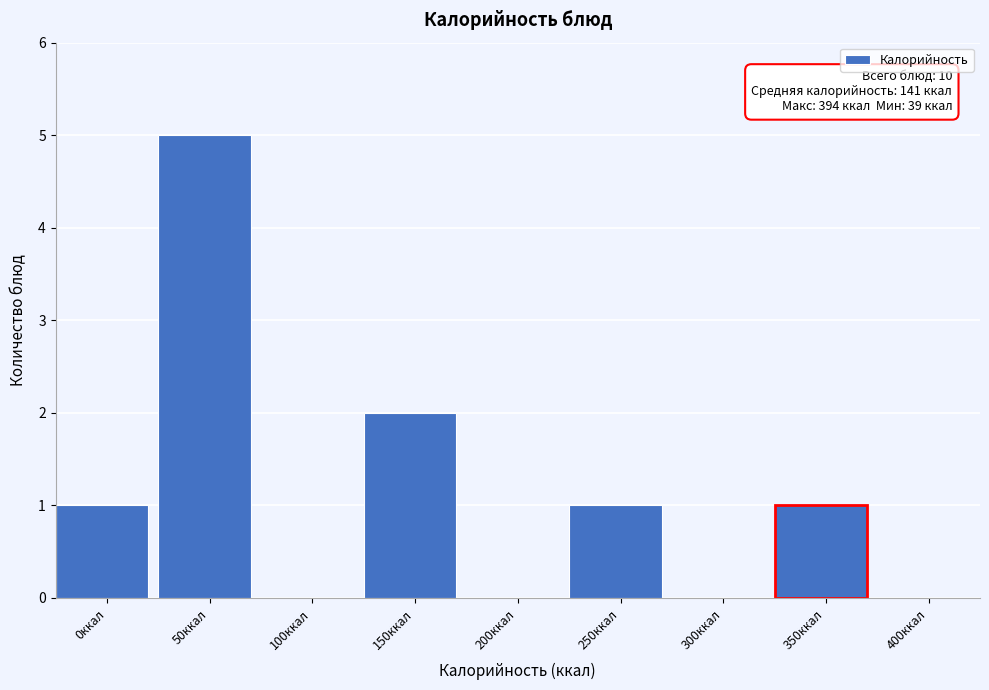

Reading left to right, what are all the values shown in this chart?

0ккал=1	50ккал=5	100ккал=0	150ккал=2	200ккал=0	250ккал=1	300ккал=0	350ккал=1	400ккал=0